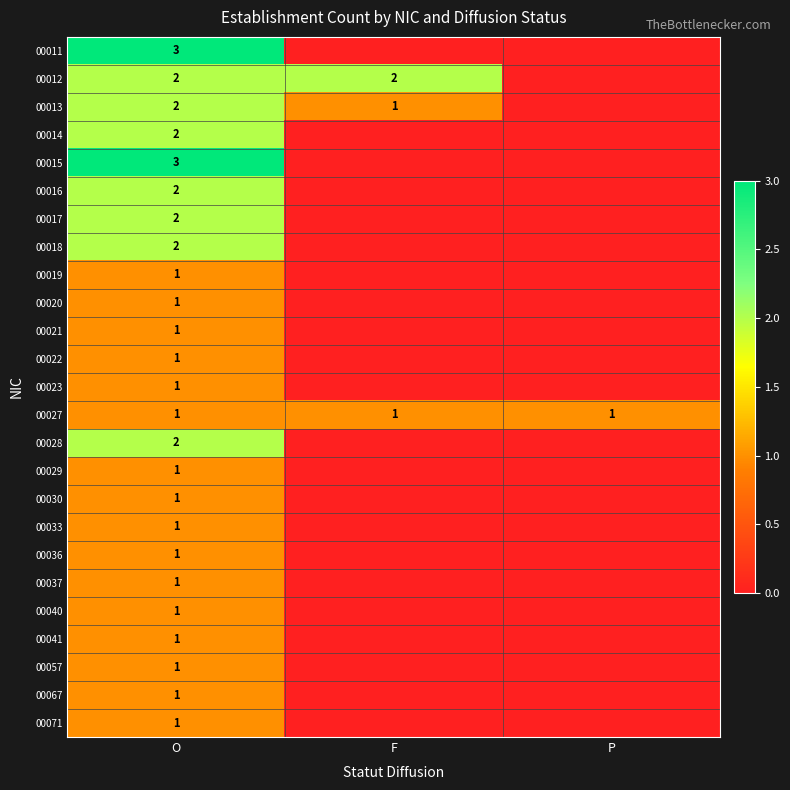

The value of 00057 at O is 2. True or false?

False